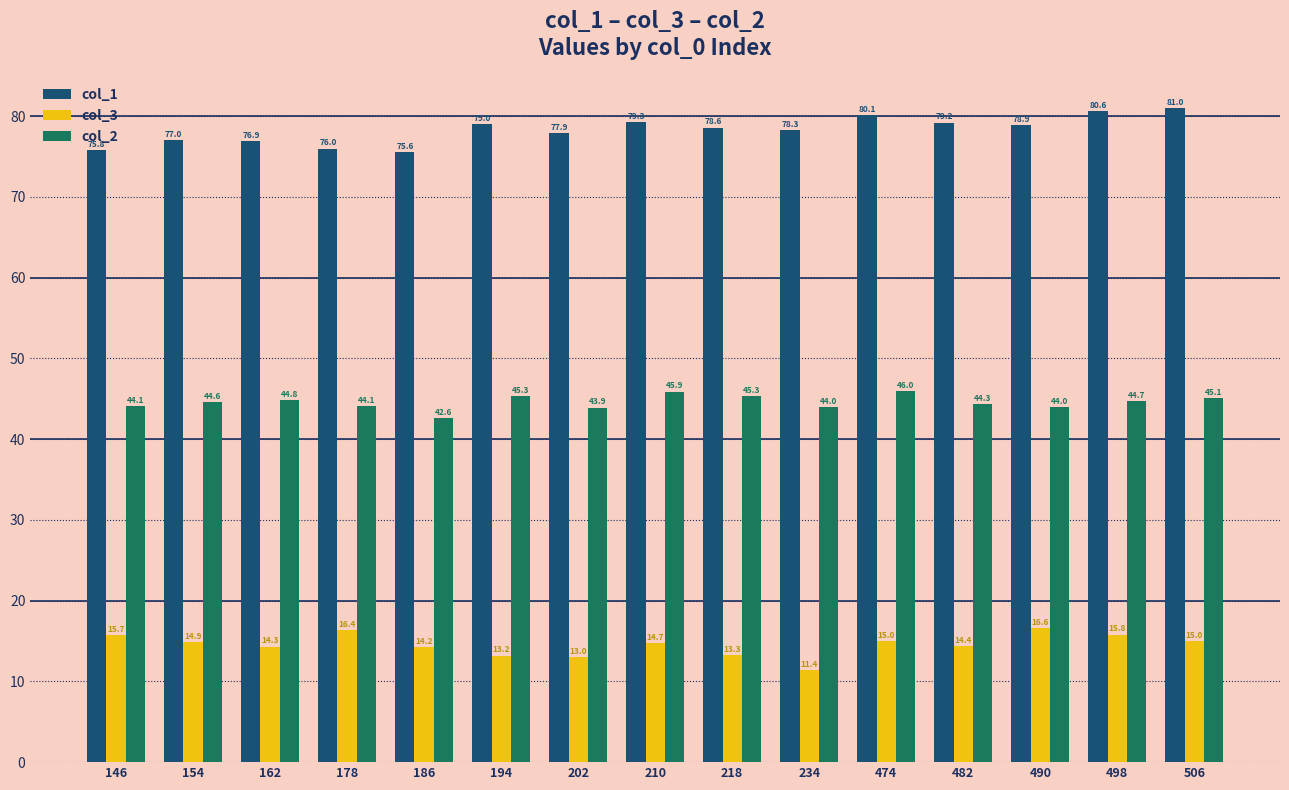

How many bars are there in each group?

3